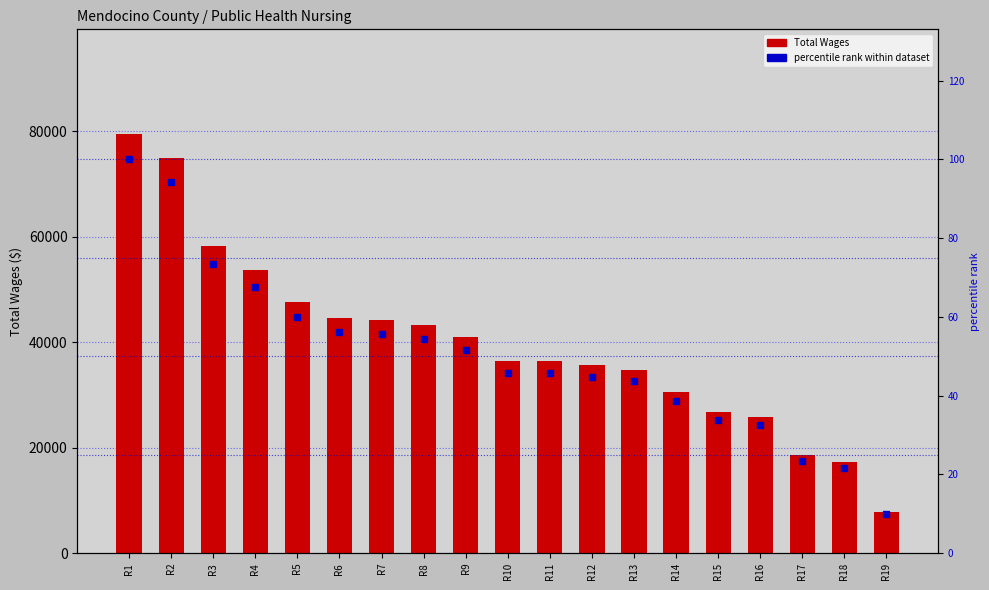

What is the difference between the Total Wages values at R14 and R6?

14000.0